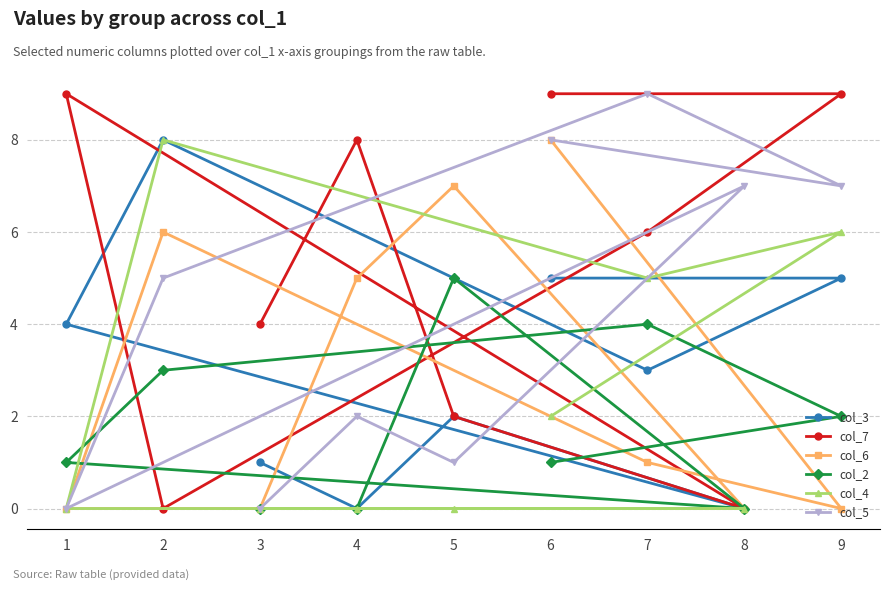

Reading left to right, what are all the values shown in this chart?

col_3: 1=4	2=8	3=1	4=0	5=2	6=5	7=3	8=0	9=5
col_7: 1=9	2=0	3=4	4=8	5=2	6=9	7=6	8=0	9=9
col_6: 1=0	2=6	3=0	4=5	5=7	6=8	7=1	8=0	9=0
col_2: 1=1	2=3	3=0	4=0	5=5	6=1	7=4	8=0	9=2
col_4: 1=0	2=8	3=0	4=0	5=0	6=2	7=5	8=0	9=6
col_5: 1=0	2=5	3=0	4=2	5=1	6=8	7=9	8=7	9=7